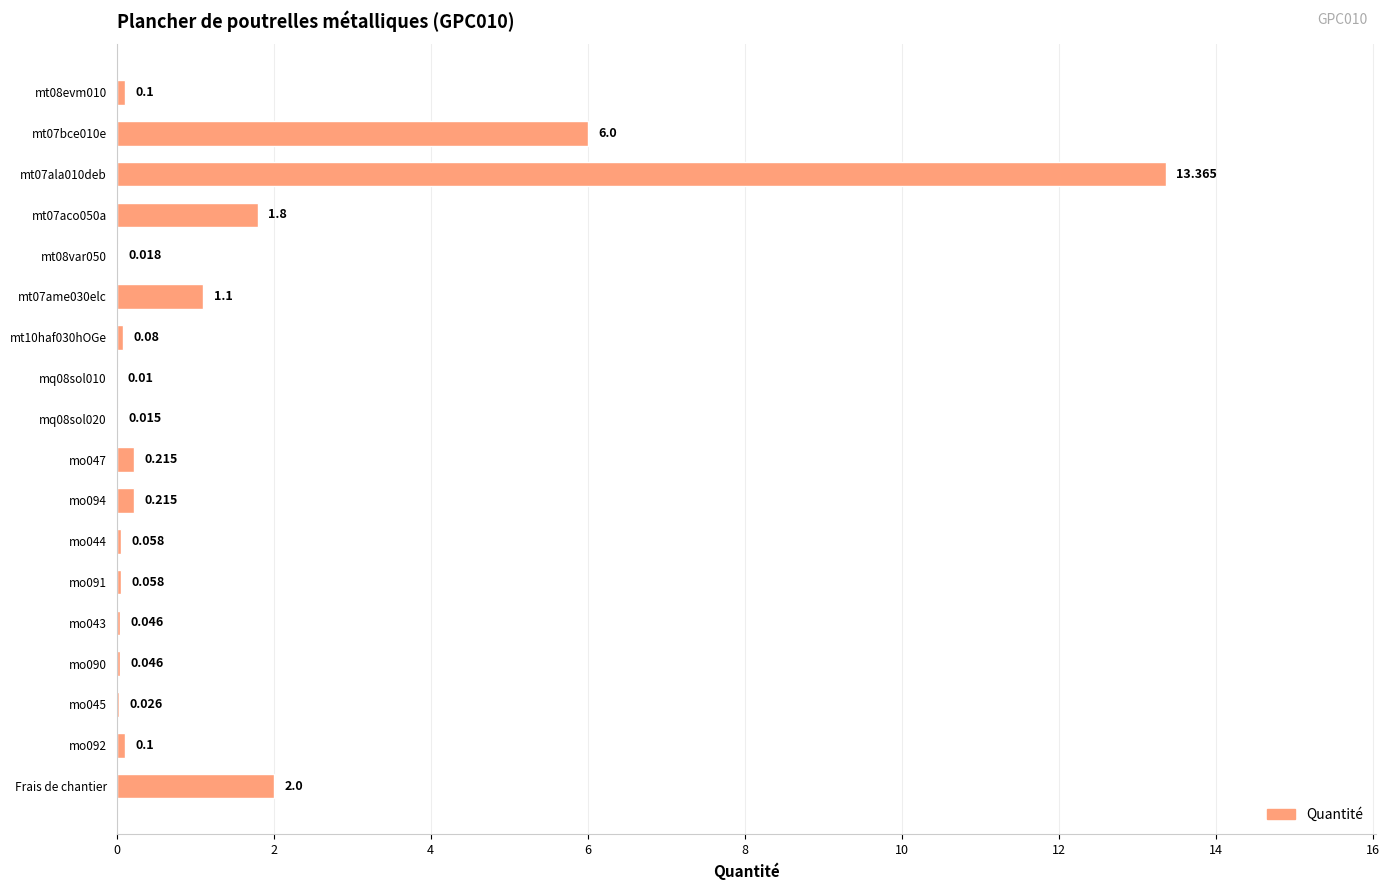

Which has a higher value, Frais de chantier or mq08sol010?

Frais de chantier